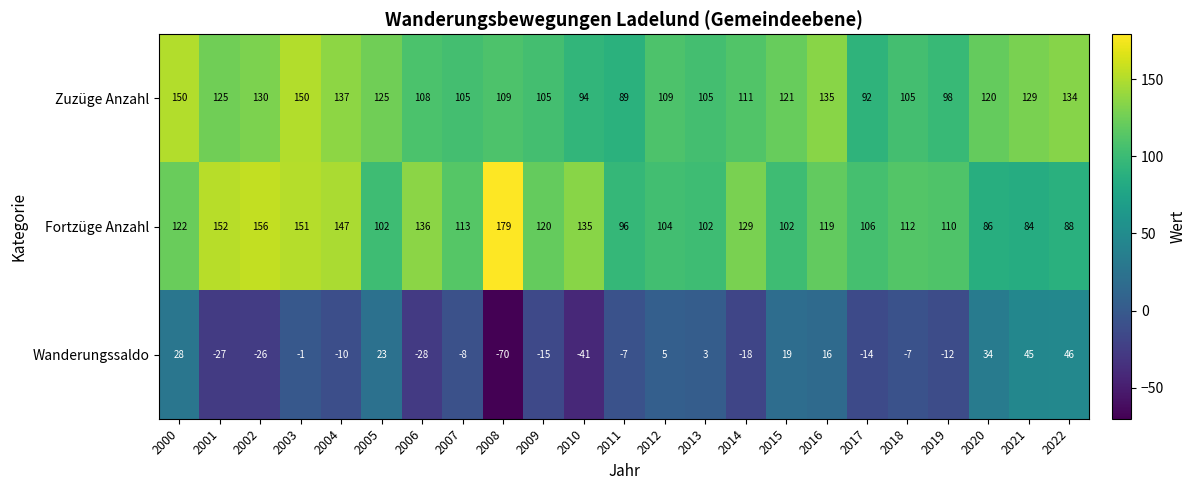

How many values in the Wanderungssaldo series exceed -7?

10